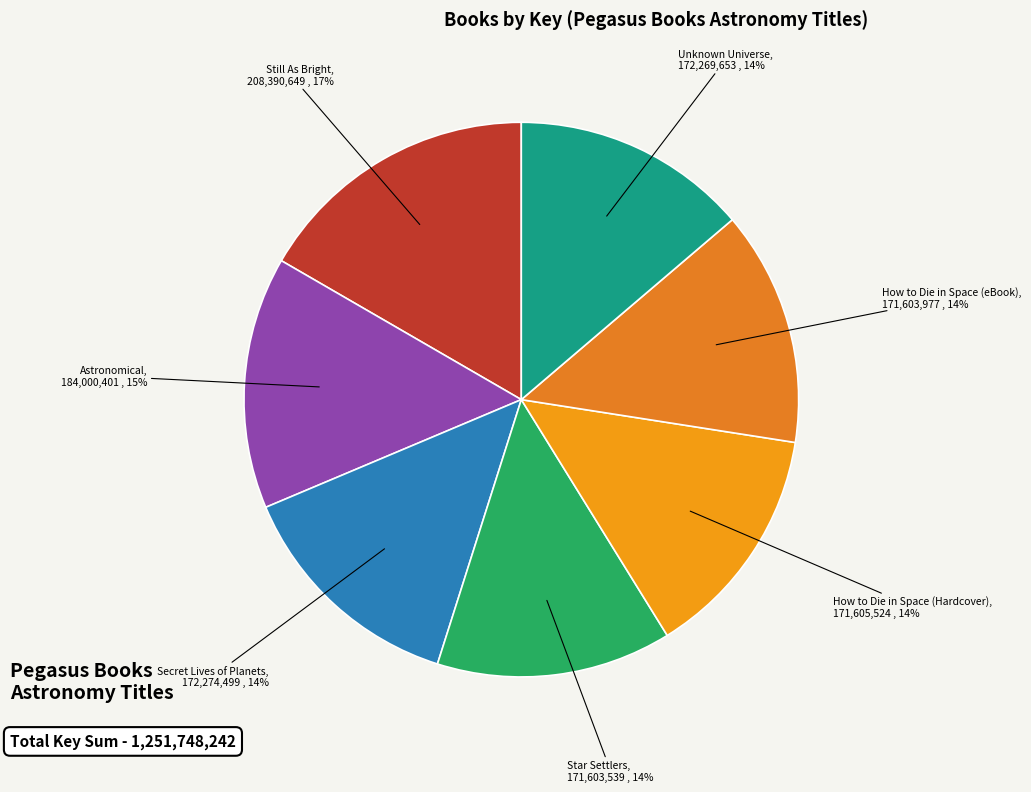

How many slices are in this pie chart?

7